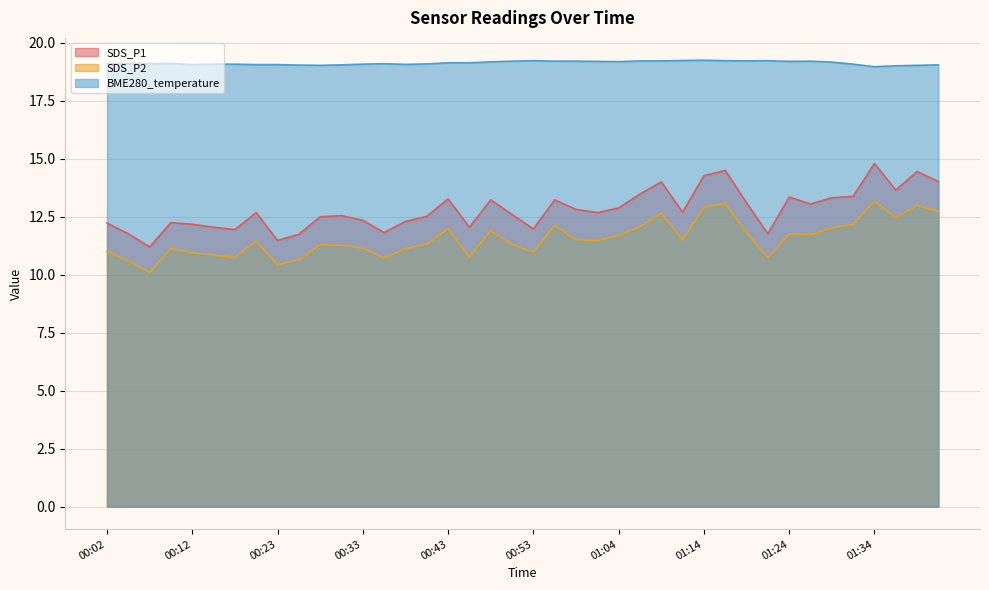

Read the SDS_P1 value at 01:40.

14.4